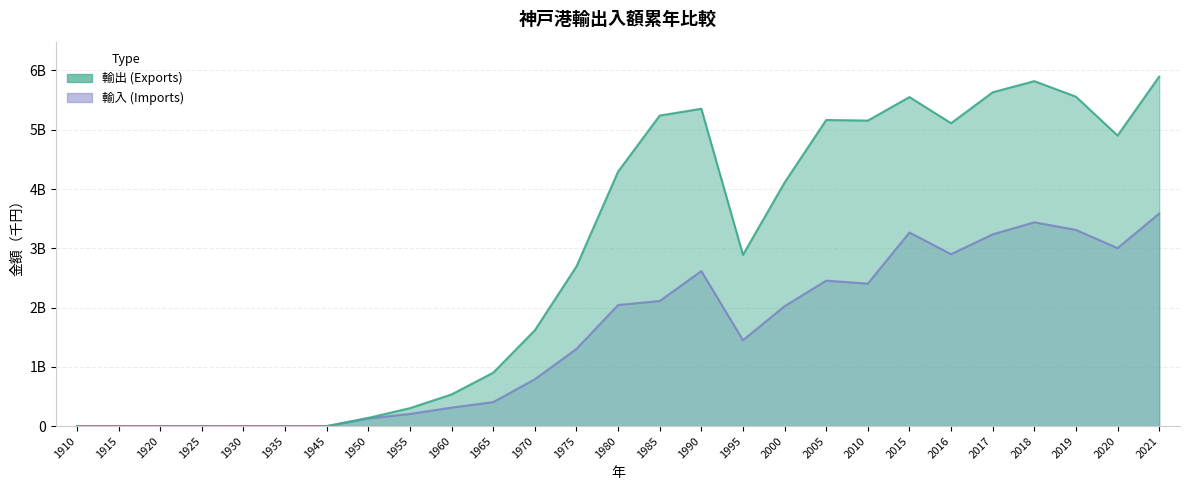

Which has a higher value, 2000 or 1930?

2000